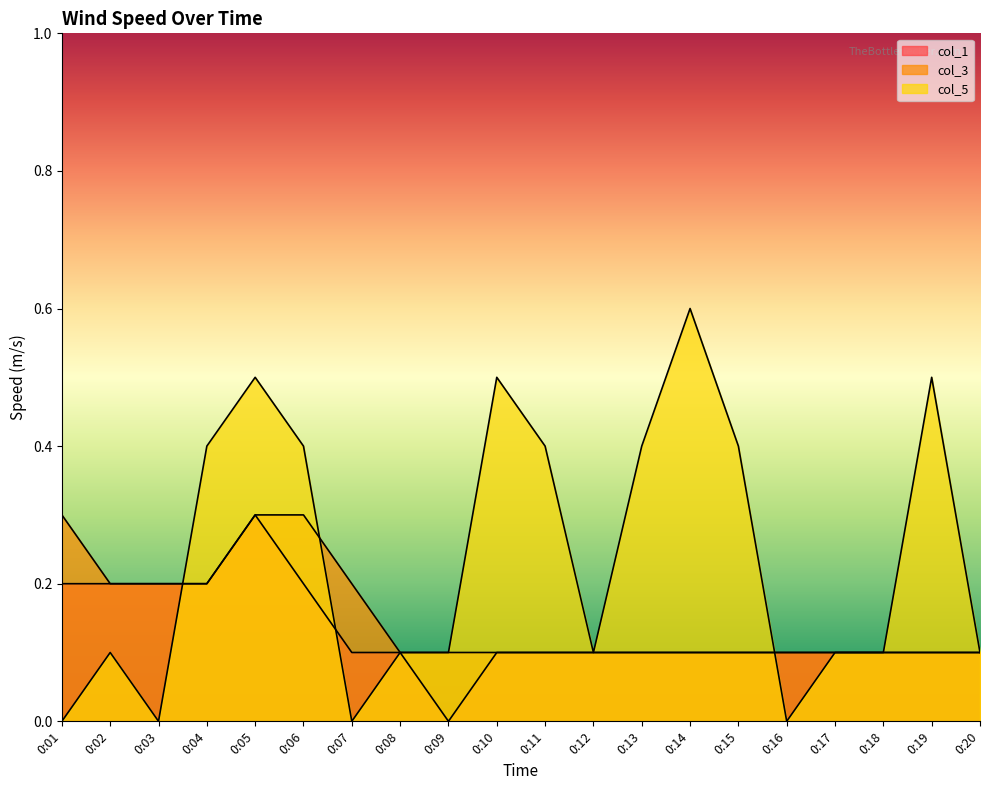

Is it true that col_1 equals 0.0 at 0:19?

False